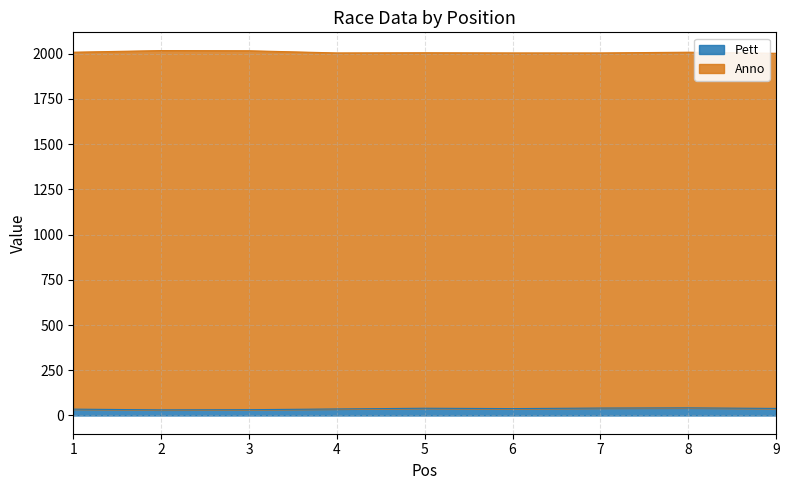

What value does the data have at 1, to the nearest 10?

40